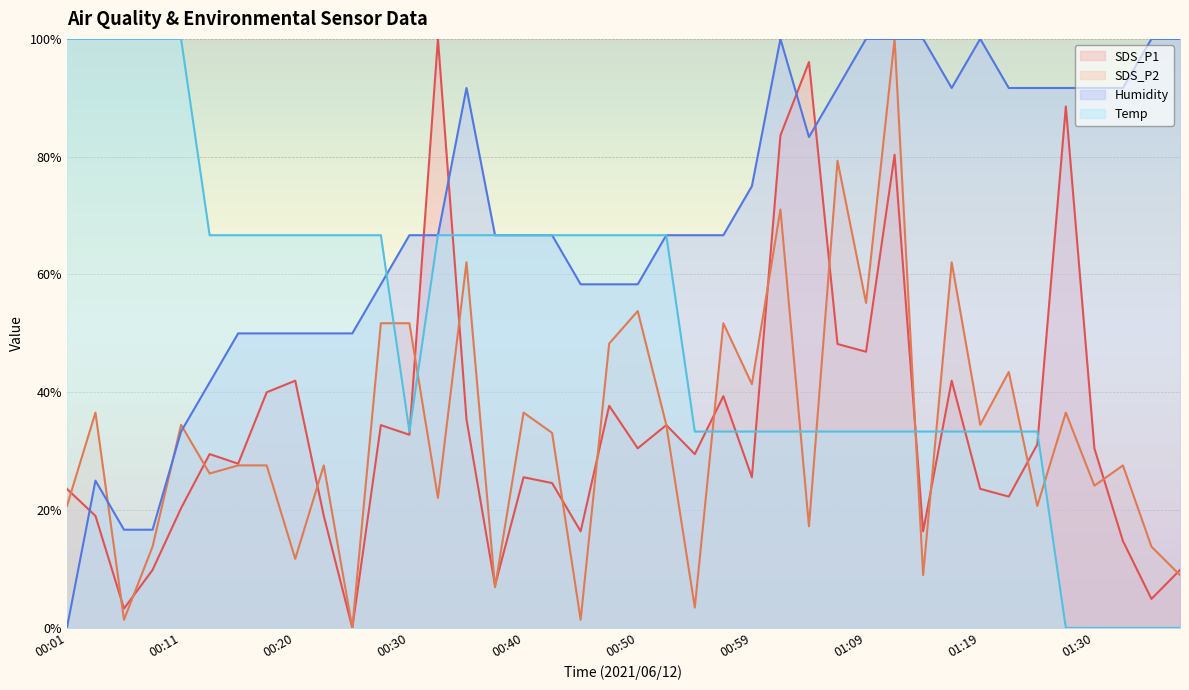

Which series ends up on top after the final intersection of SDS_P2 and Temp?

SDS_P2